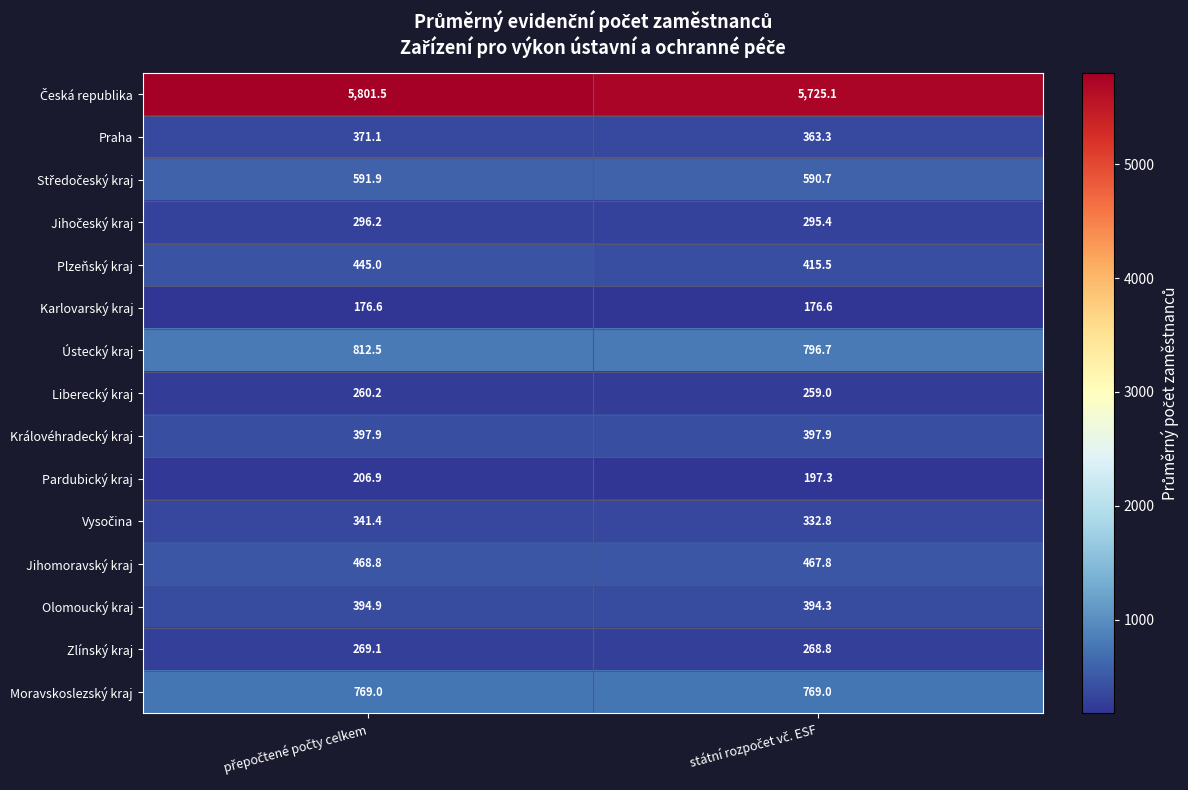

What is the average value of the Karlovarský kraj series?

176.6